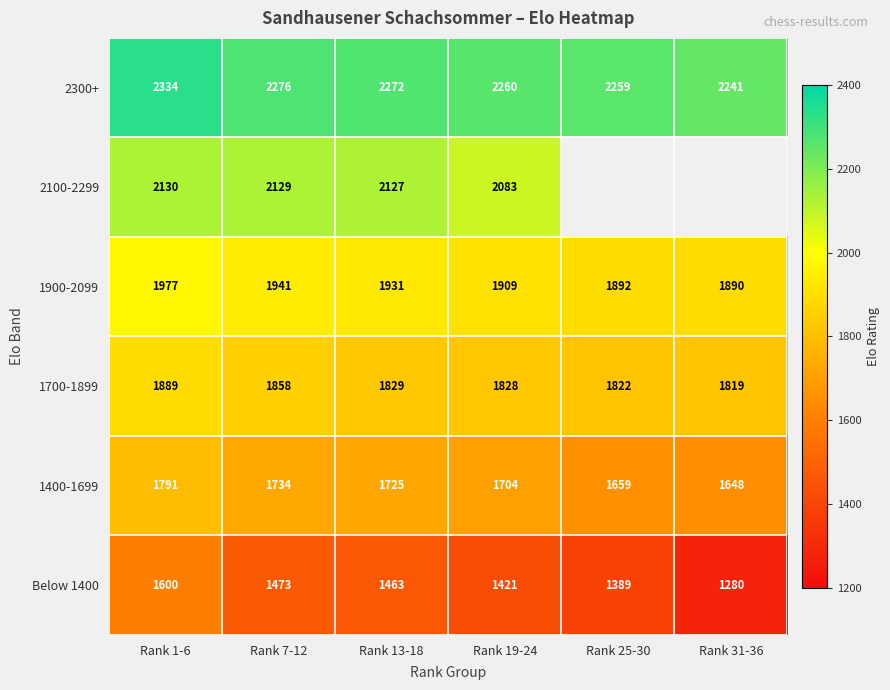

How many values in the 1700-1899 series are below 1829?

3